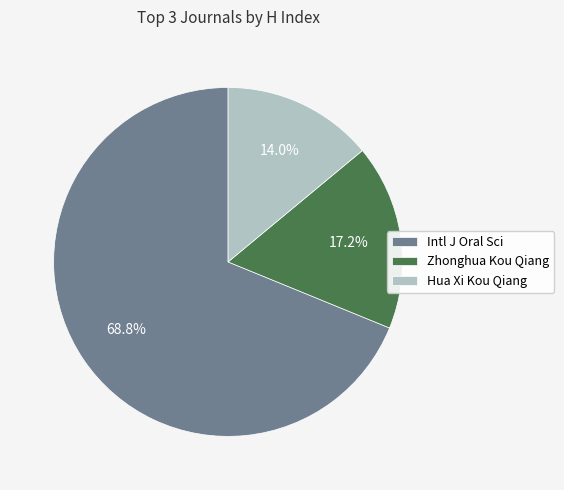

Rank the categories by value from highest to lowest.

Intl J Oral Sci, Zhonghua Kou Qiang, Hua Xi Kou Qiang